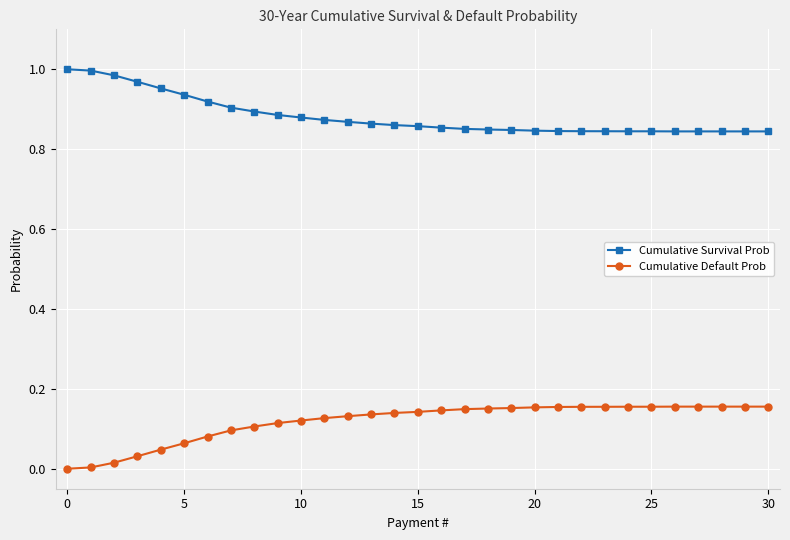

True or false: Cumulative Default Prob and Cumulative Survival Prob intersect in this chart.

False